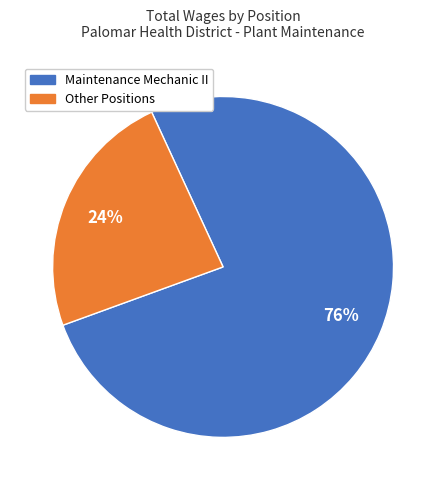

Is there any slice that represents more than half of the pie?

Yes